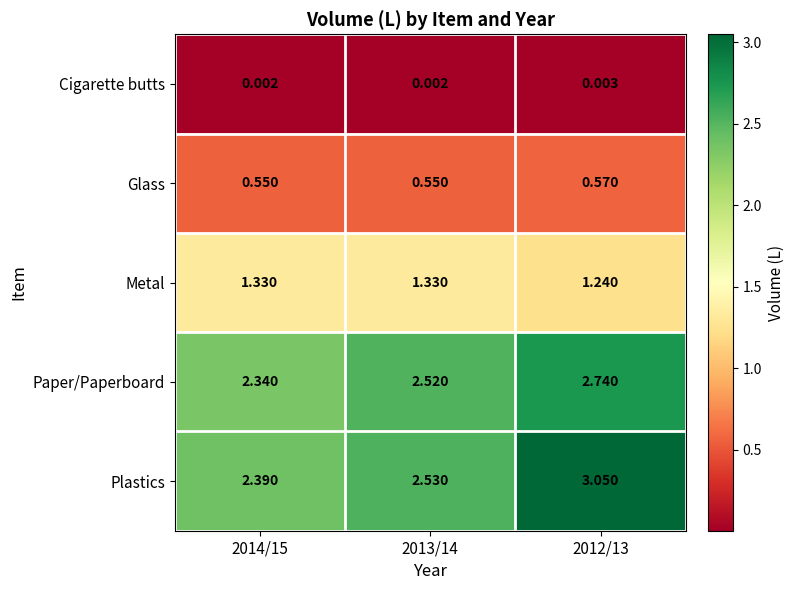

Between 2014/15 and 2012/13, which series saw the biggest shift?

Plastics